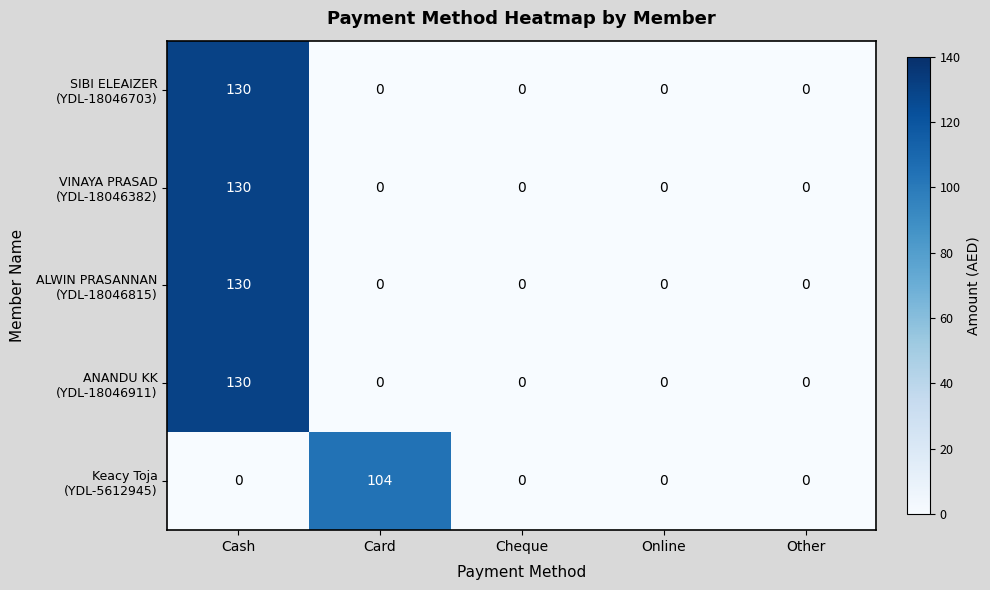

What is the total value across all series at Cash?

520